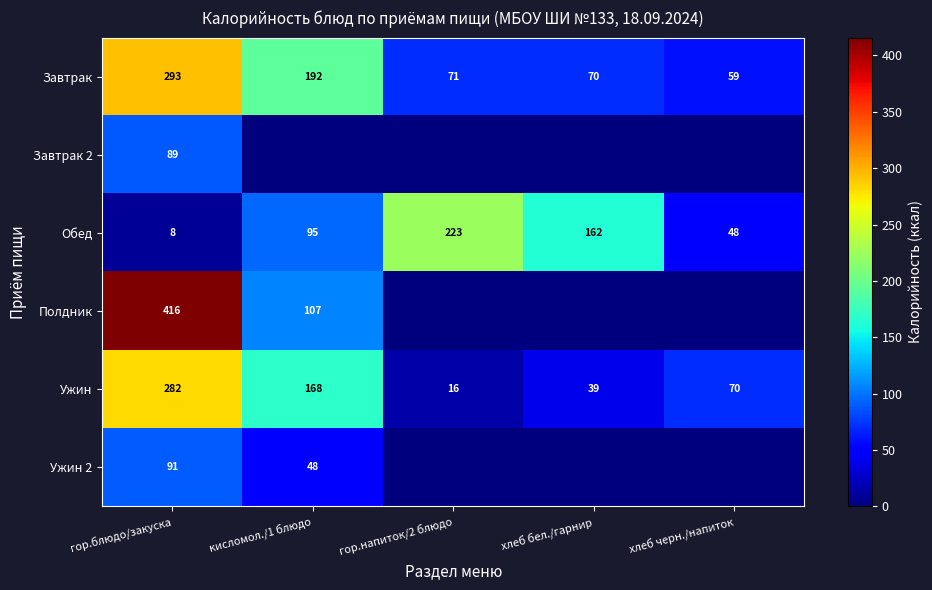

Is the value of Завтрак at хлеб черн./напиток greater than the value of Ужин at гор.блюдо/закуска?

No